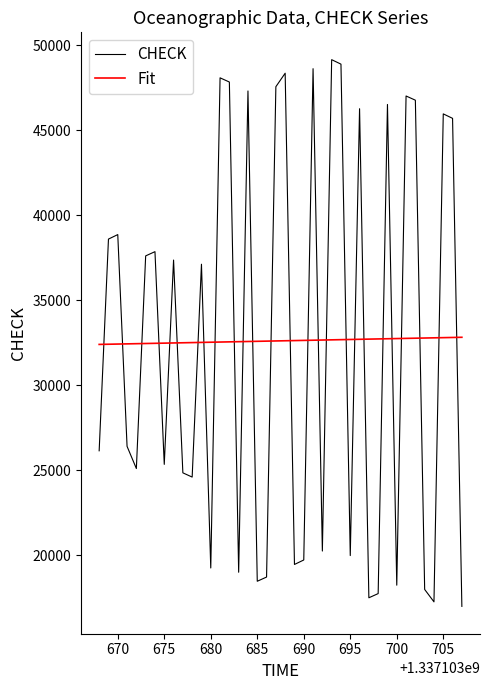

Which series has the widest spread of values?

CHECK